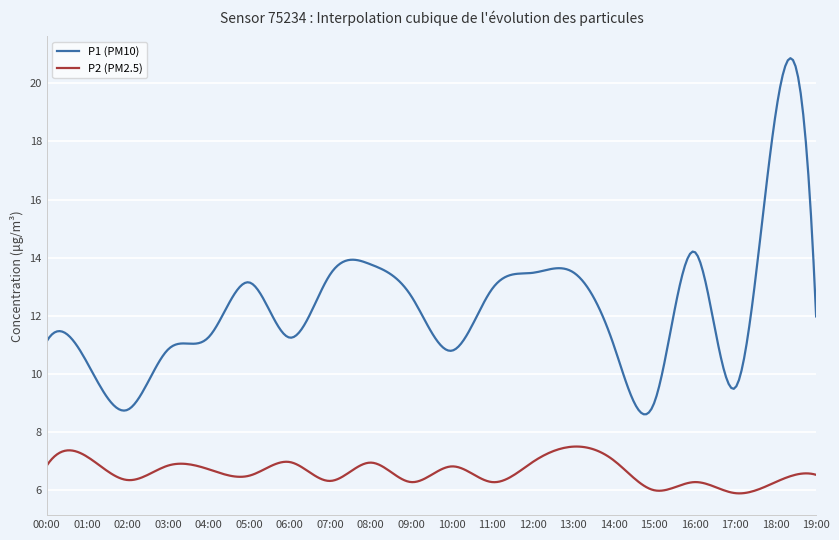

How many categories are shown in the chart?

300